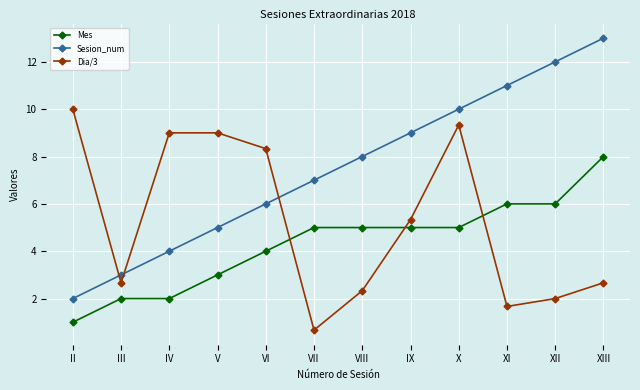

Is the value of Sesion_num at IV greater than the value of Mes at VIII?

No